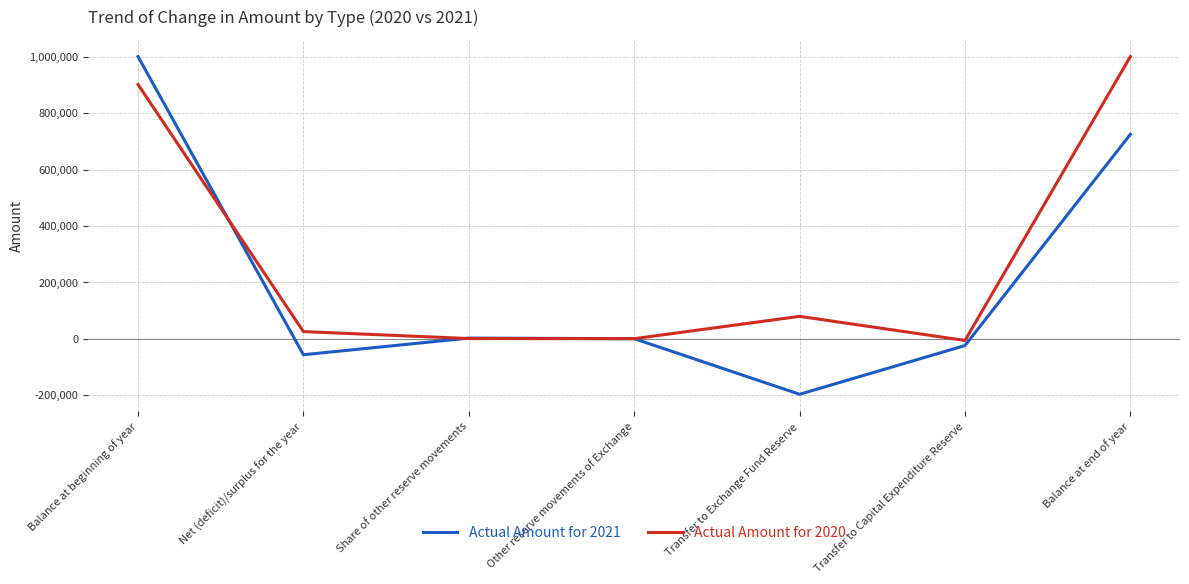

Which category has the lowest value in the Actual Amount for 2021 series?

Transfer to Exchange Fund Reserve